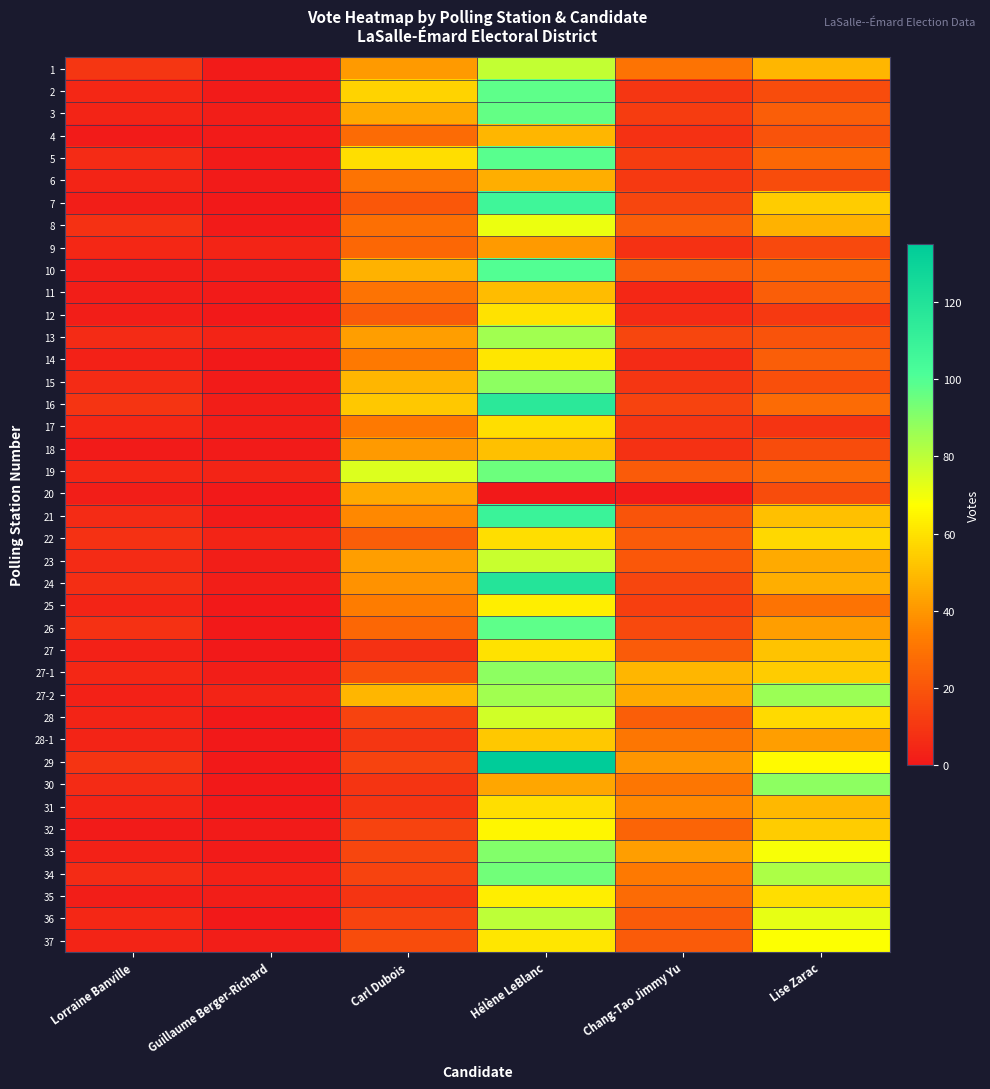

Which series has the widest spread of values?

29